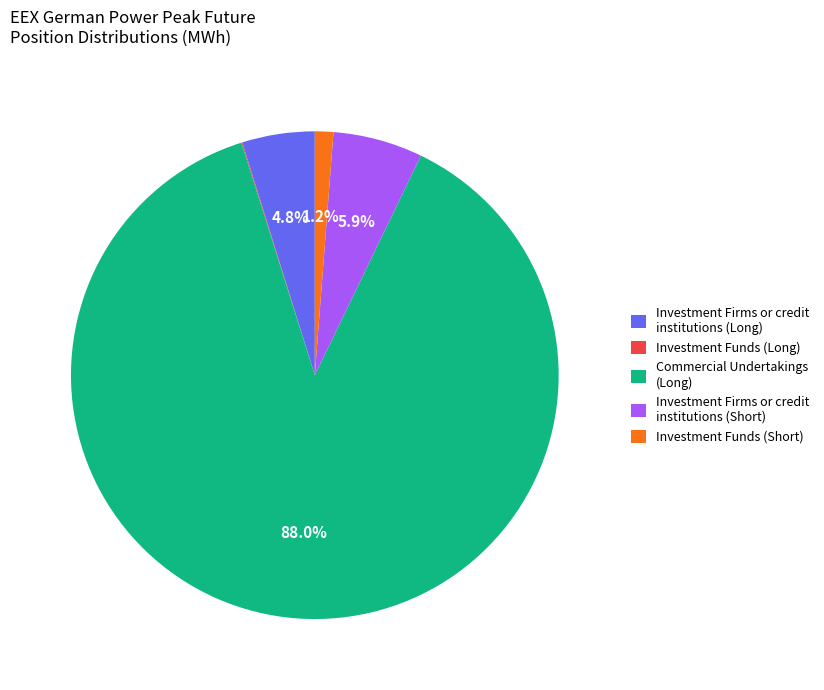

To the nearest percent, what portion does Investment Funds (Short) represent?

1%